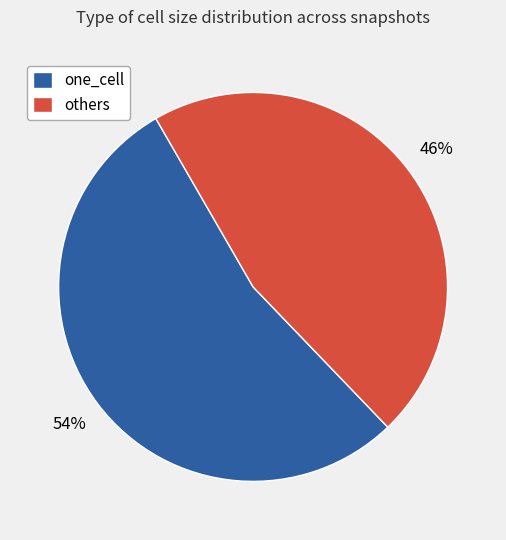

To the nearest percent, what is the difference between the largest and smallest slice percentages?

8%